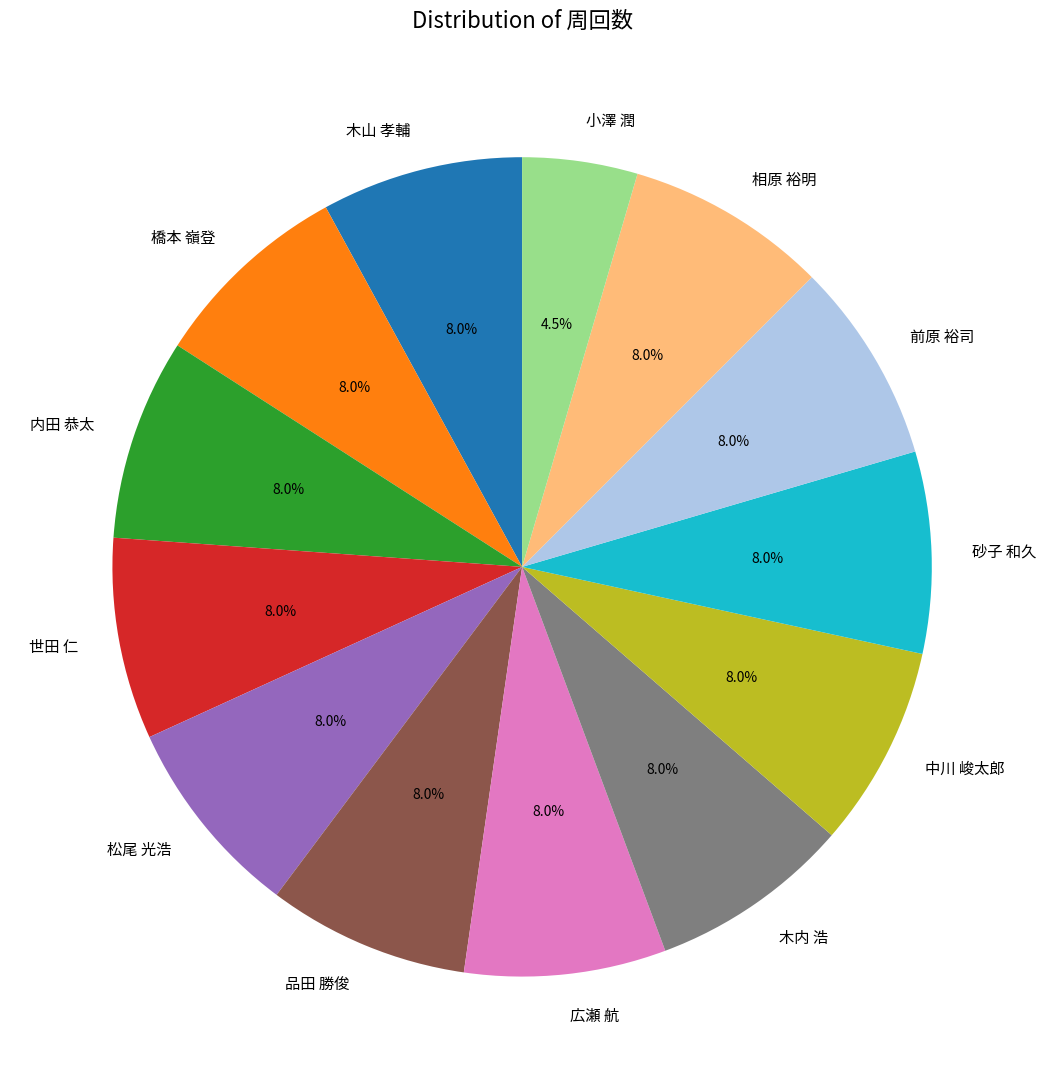

Is it true that 前原 裕司 is 14% of the pie?

False